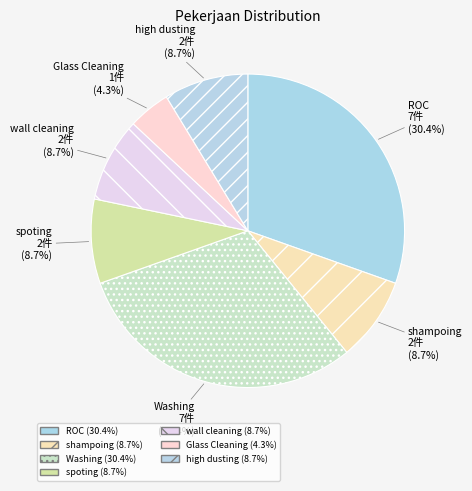

Is it true that Washing is 30% of the pie?

True